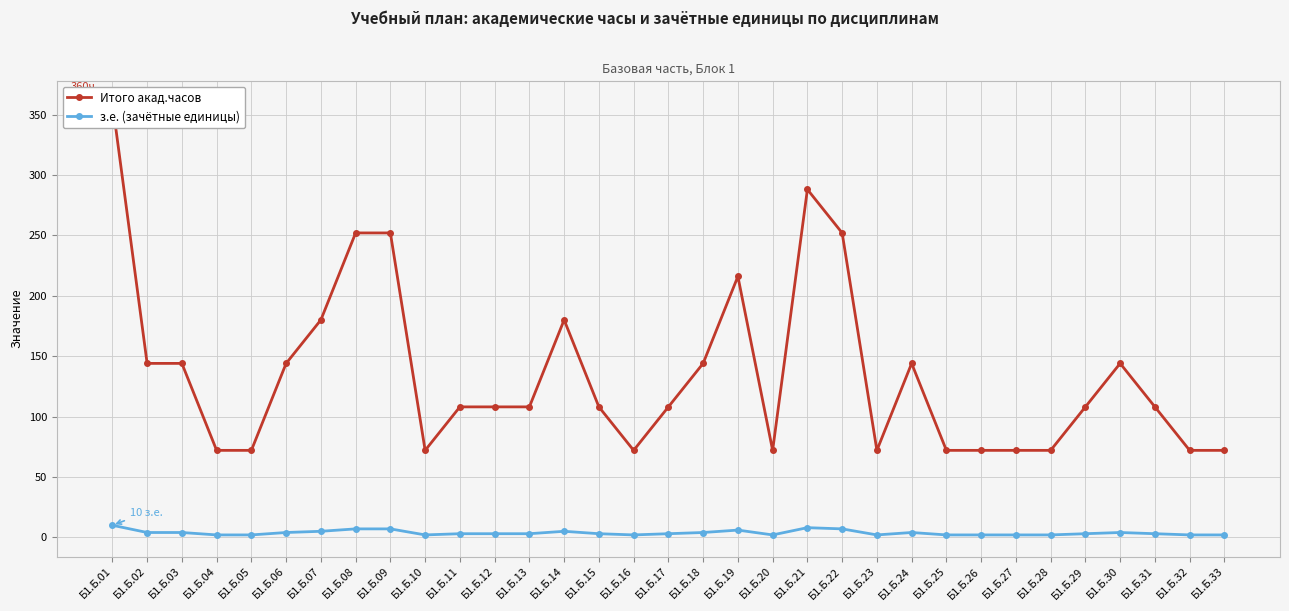

The value of з.е. (зачётные единицы) at Б1.Б.22 is 7. True or false?

True